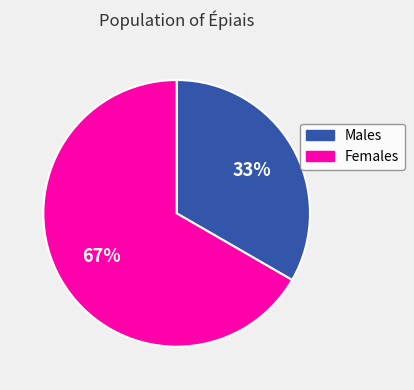

To the nearest percent, what is the average slice percentage?

50%